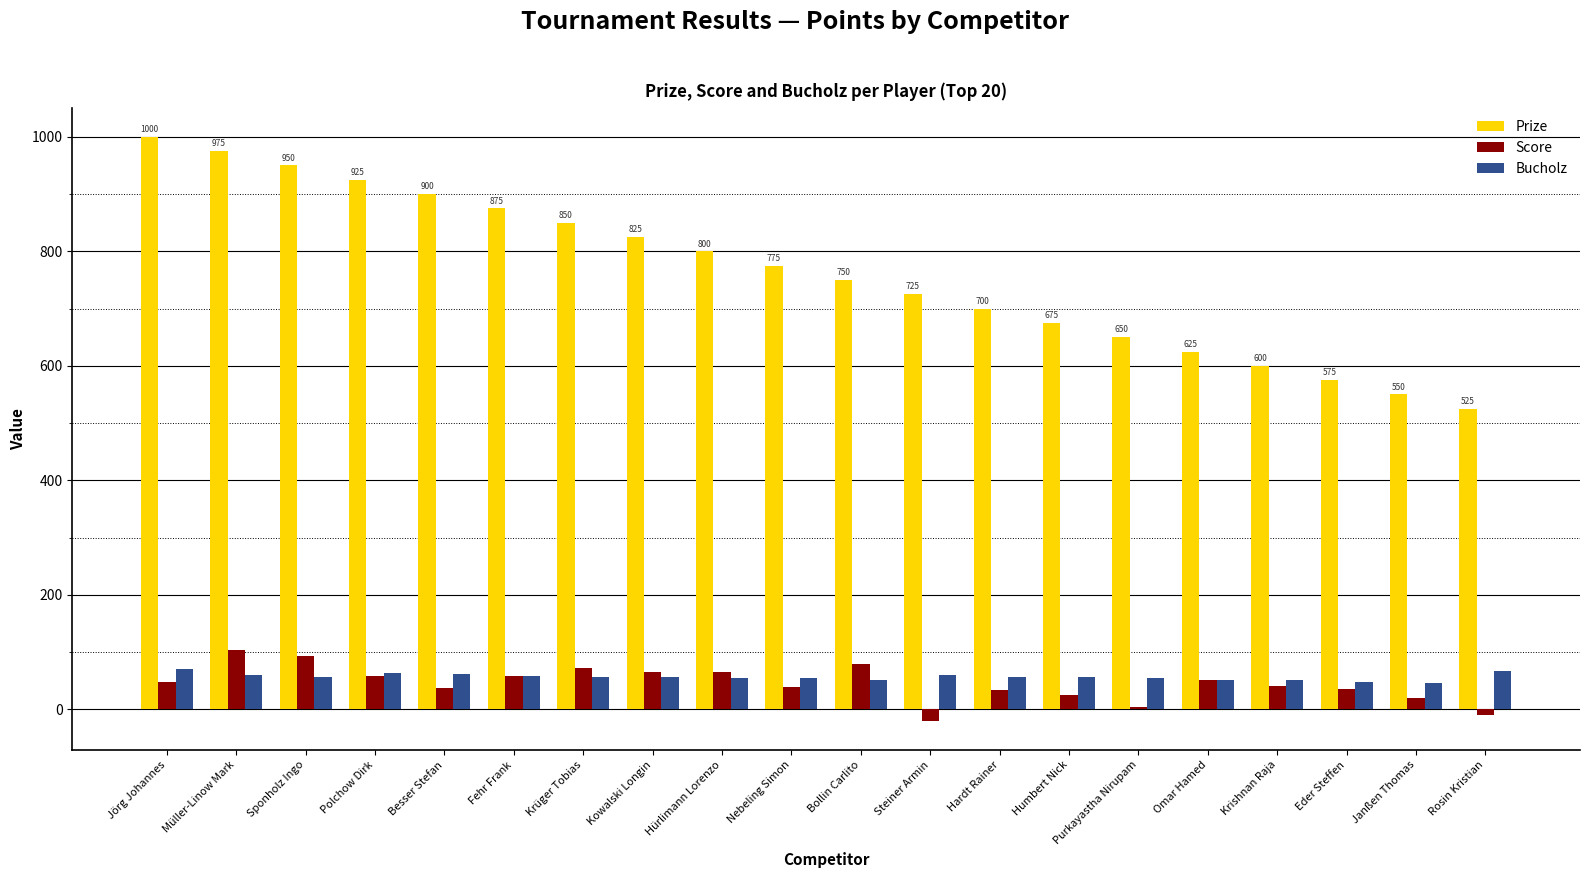

What is the sum of all Prize values?

15250